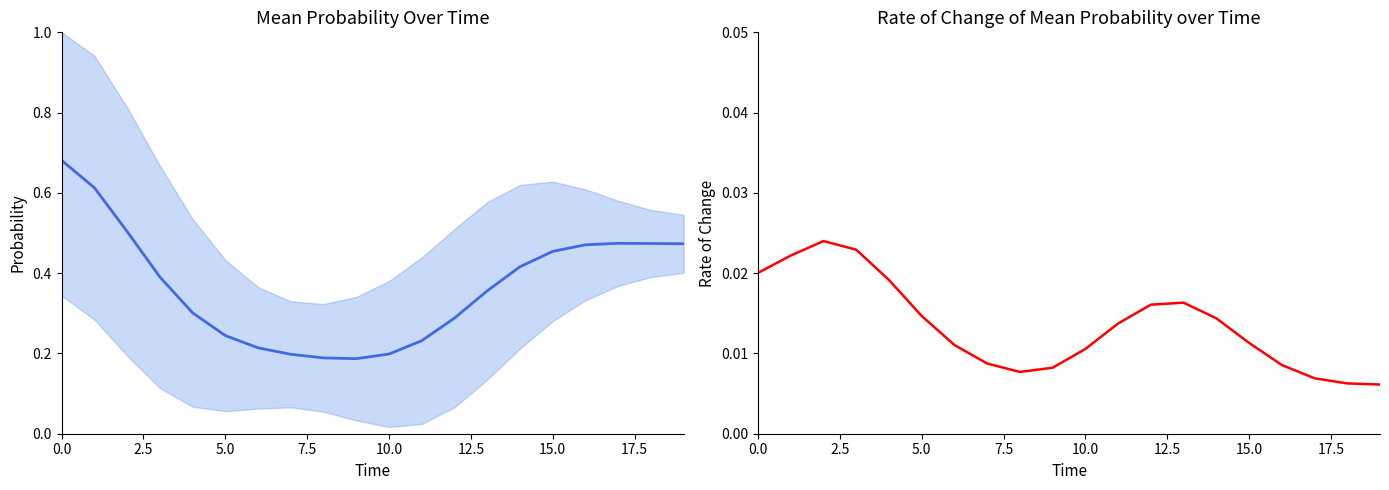

What is the highest value of the col_1 series?

0.7